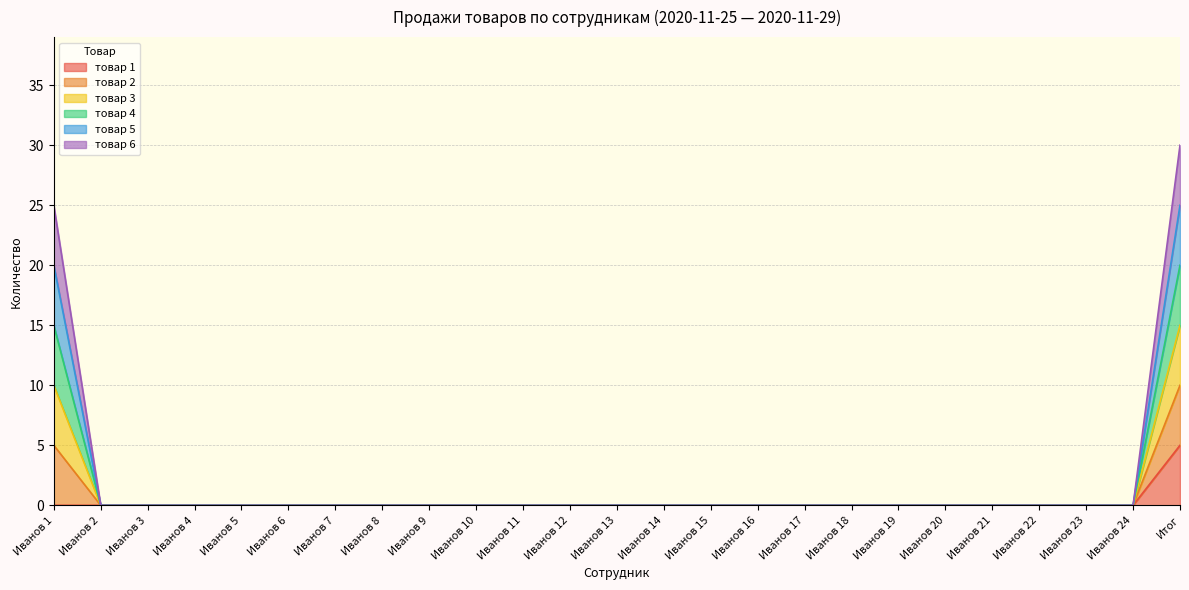

Which has a higher value, Иванов 7 or Иванов 15?

Иванов 7